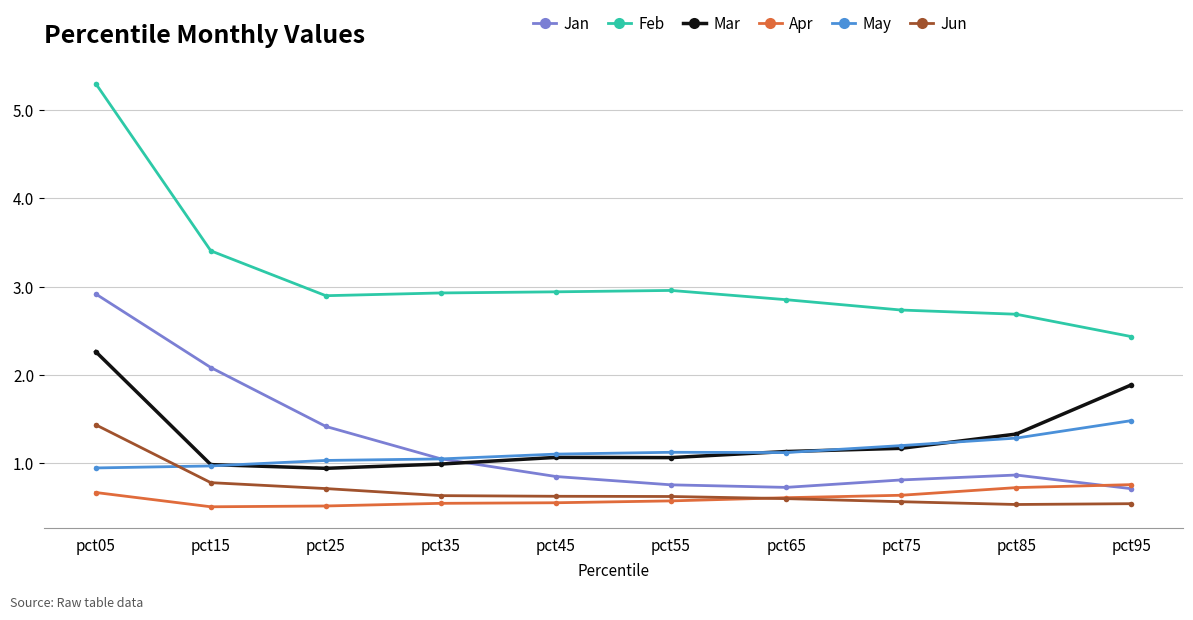

Read the Feb value at pct15.

3.4